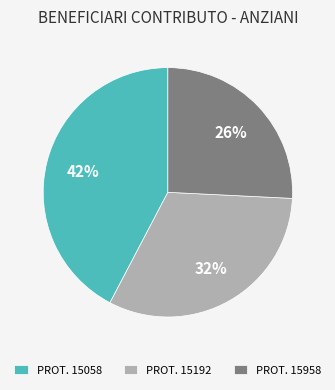

To the nearest percent, what is the difference between the PROT. 15058 and PROT. 15192 slice percentages?

10%